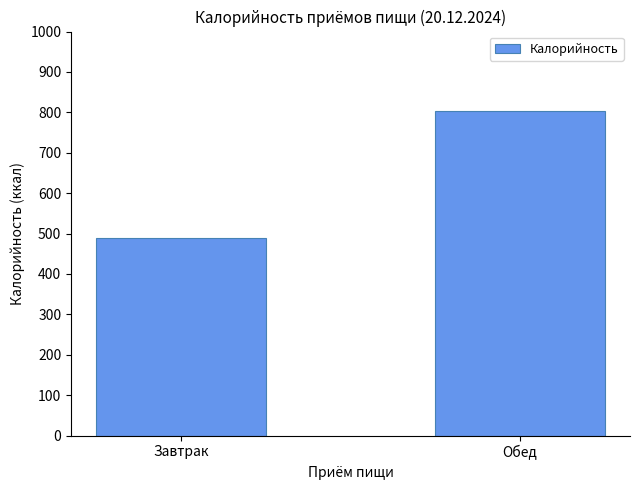

Is it true that the value at Завтрак is 489.4?

True